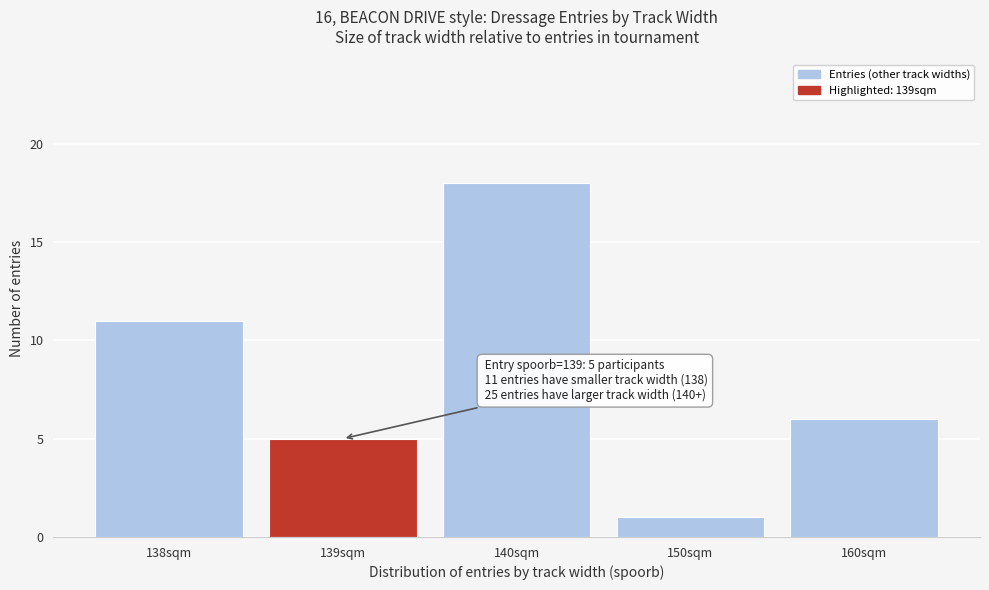

Reading left to right, extract all data points from this chart.

11	5	18	1	6